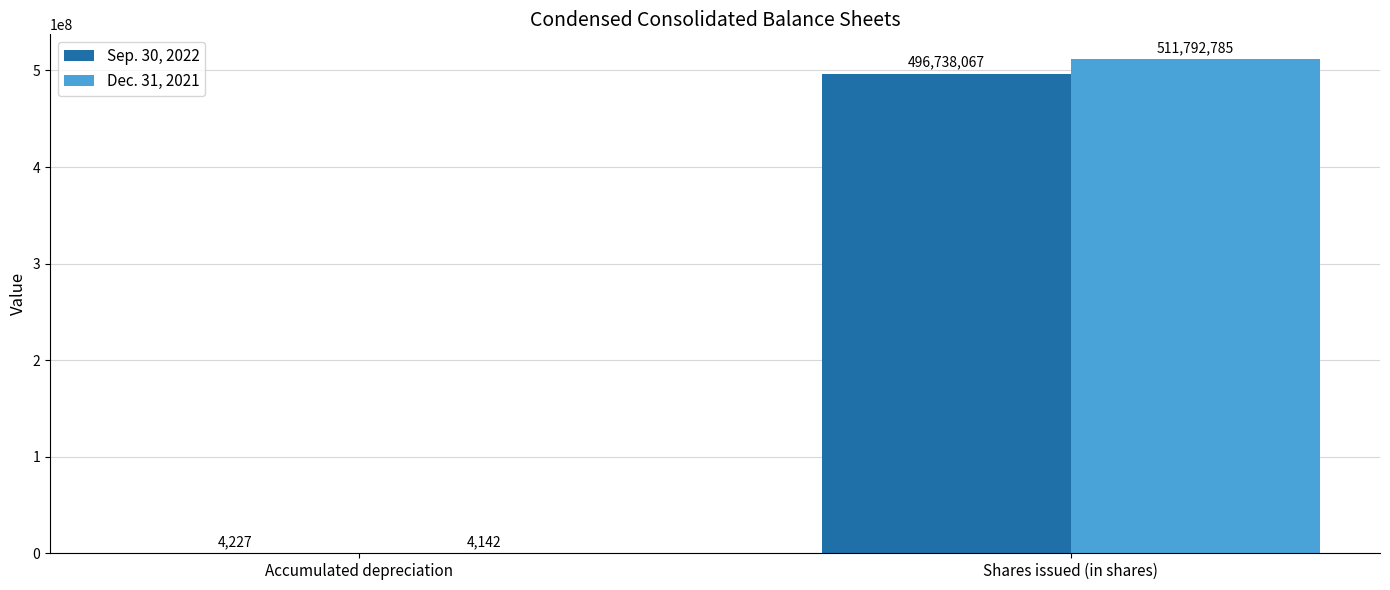

What is the total value across all series at Accumulated depreciation?

8369